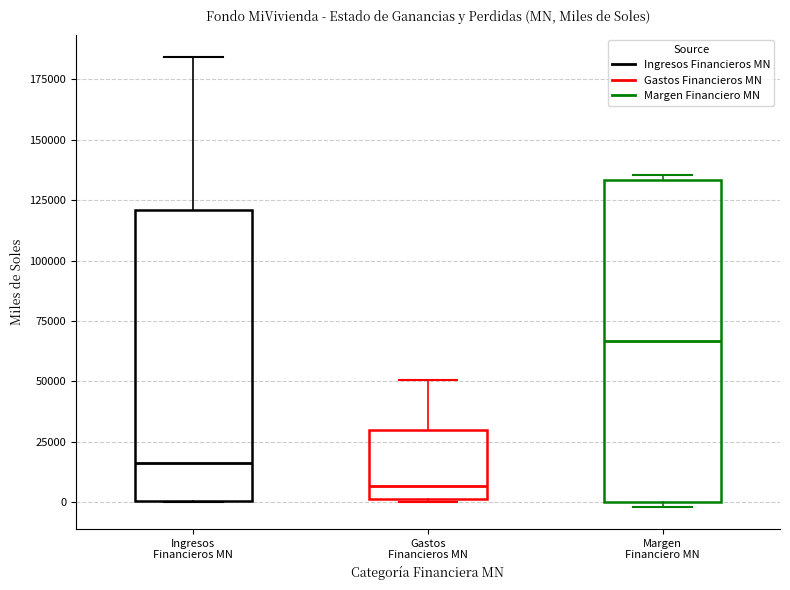

Reading left to right, read every box against the y-axis: the position of its median line, the range the box covers, and the ends of its whiskers. The values are not printed on the chart, so give them approximately, as read against the axis.

Ingresos Financieros MN: median 15000, box 0 to 120000, whiskers 0 to 185000
Gastos Financieros MN: median 5000, box 0 to 30000, whiskers 0 to 50000
Margen Financiero MN: median 65000, box 0 to 135000, whiskers 0 (just below the box's lower edge) to 135000 (just above the box's upper edge)